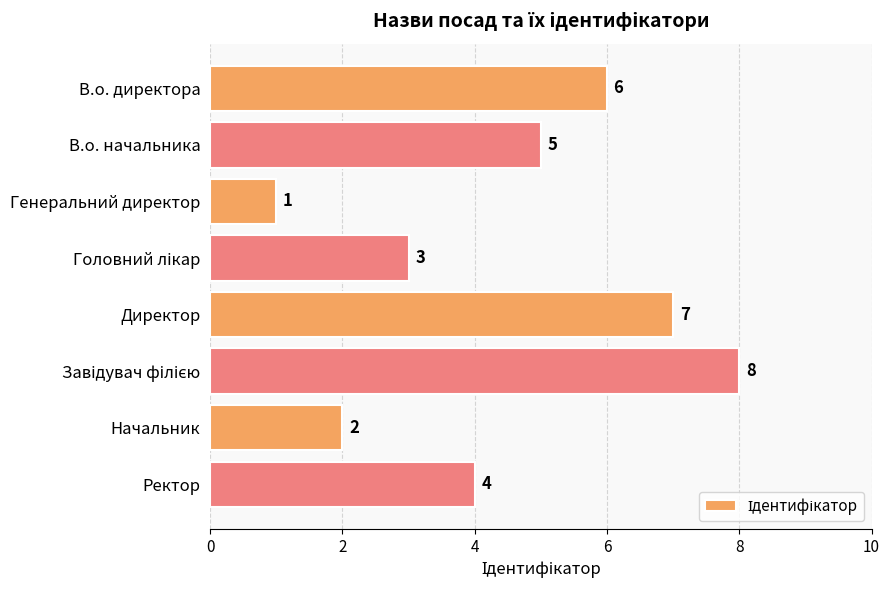

At which label is the value closest to 4?

Ректор